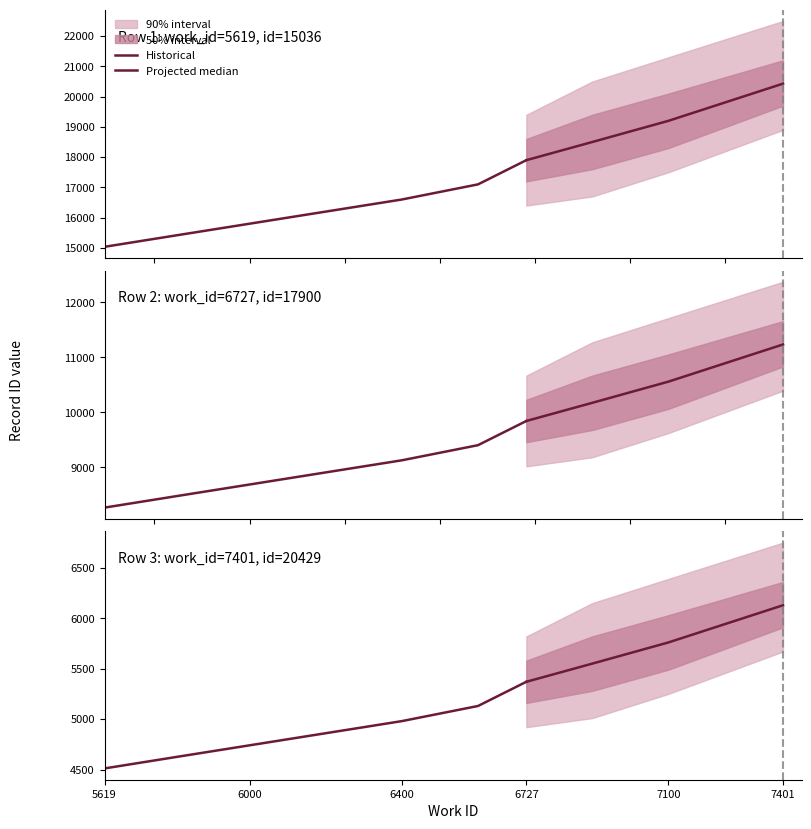

The id series shows 20429 at 7401. True or false?

True